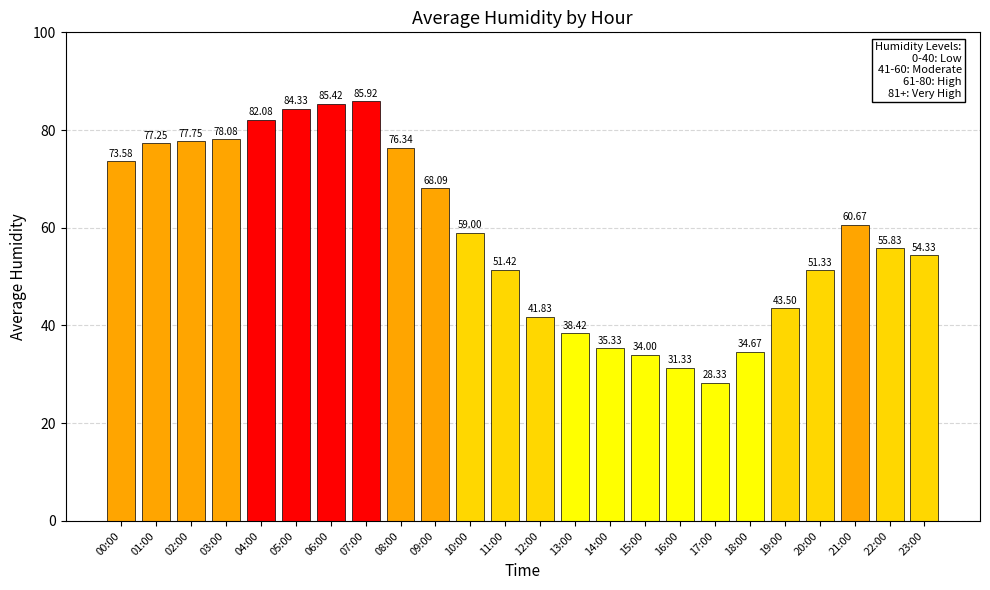

What is the average value?

58.7